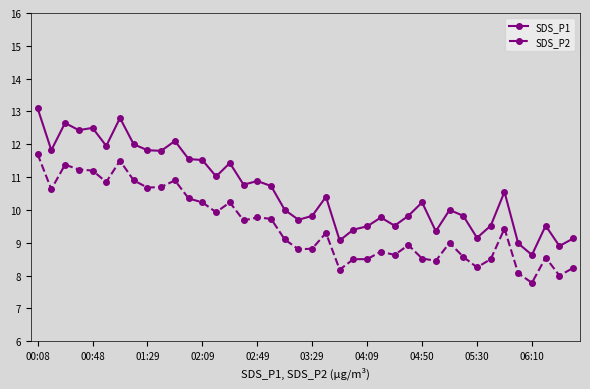

True or false: SDS_P1 and SDS_P2 cross at least once.

False